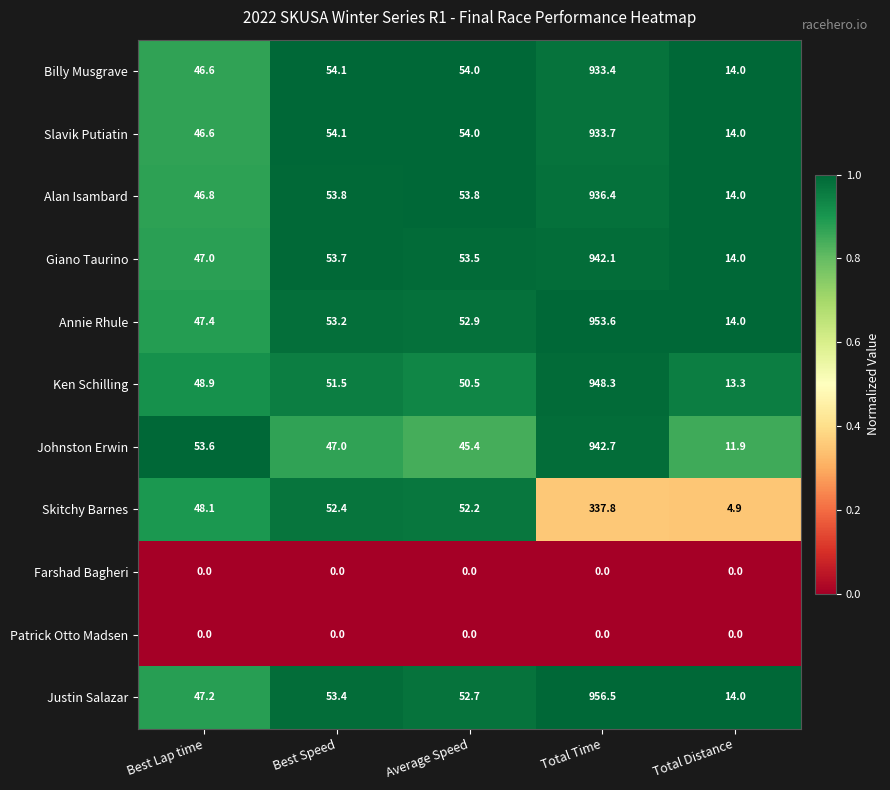

Which series has the largest total across all categories?

Justin Salazar